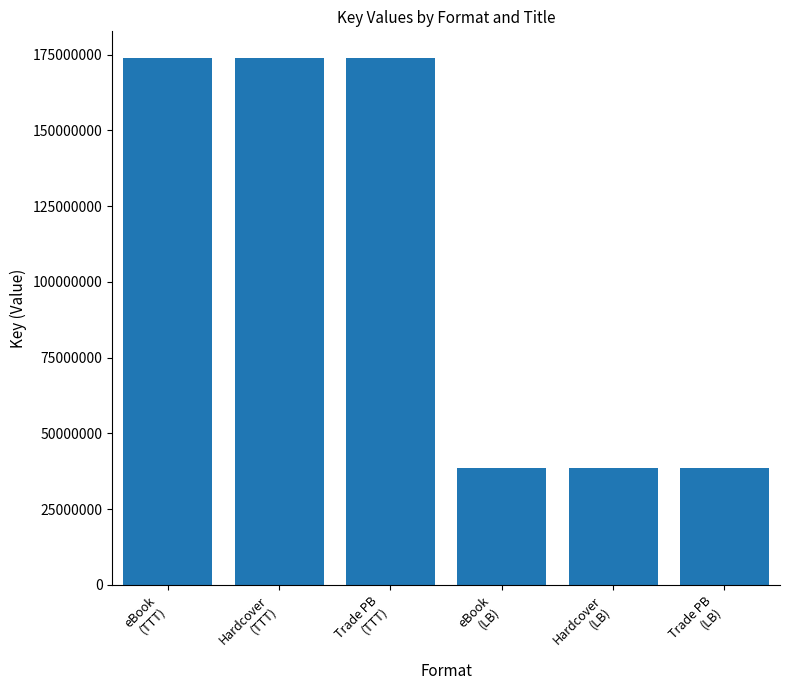

What is the sum of all values?

637888176